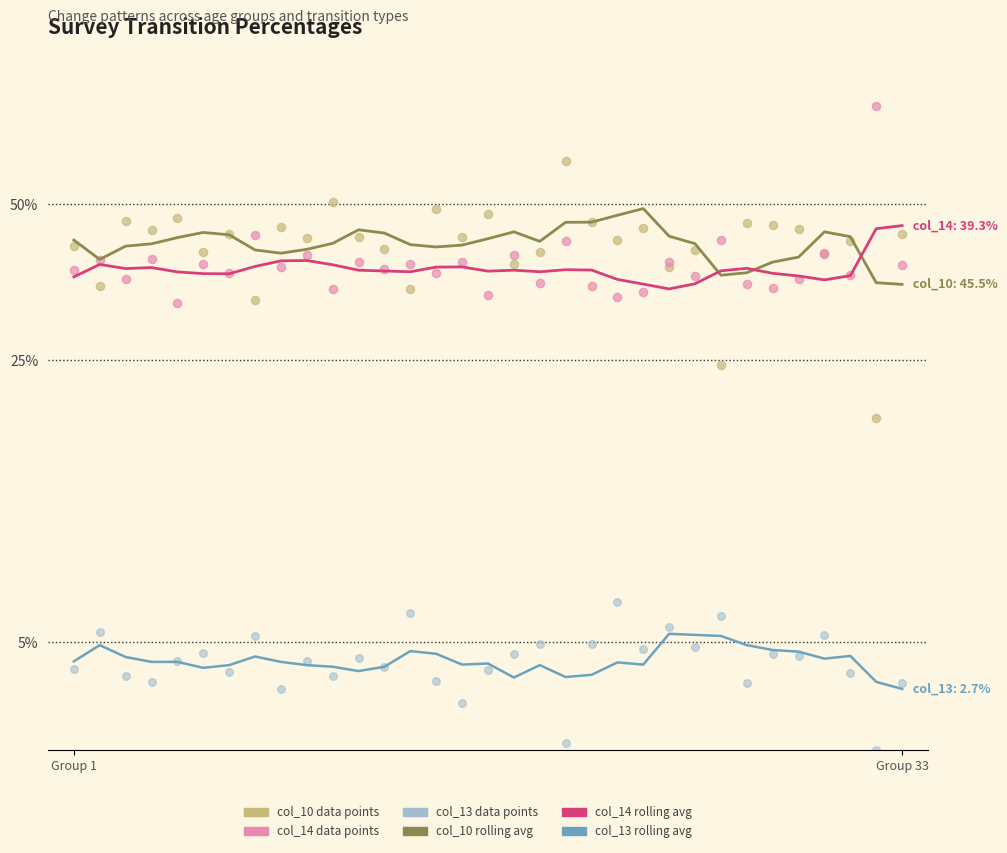

Which series has the widest spread of Y values?

col_10 (rolling avg)